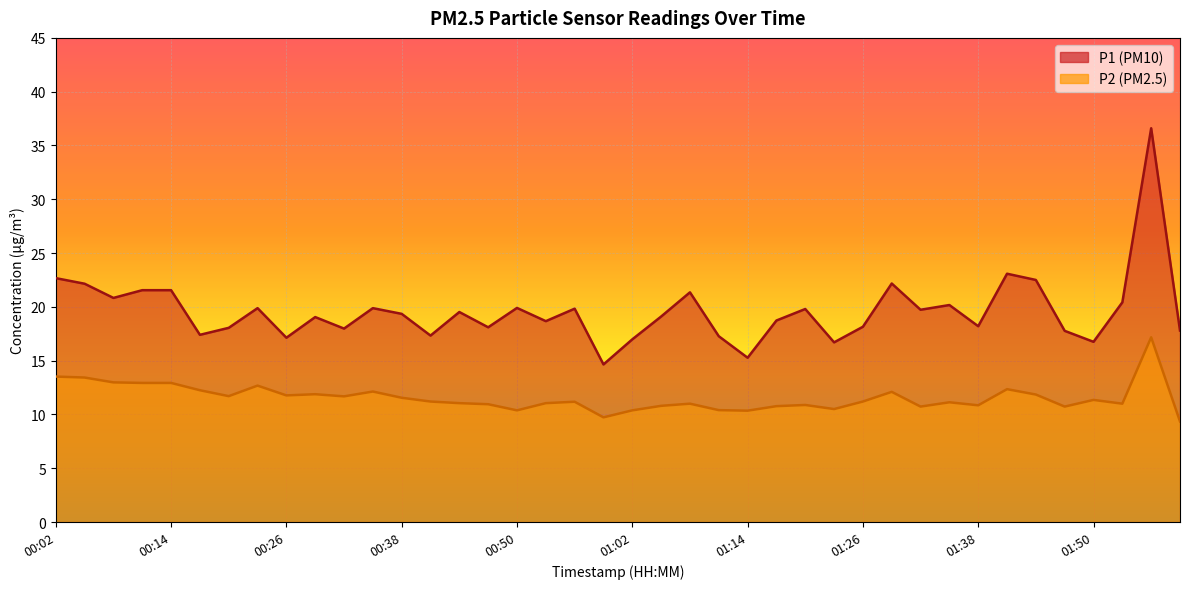

At how many categories does at least one series exceed 16?

38